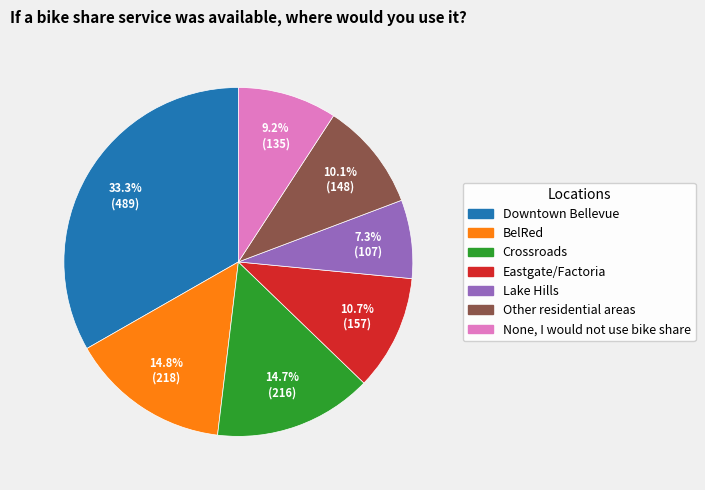

Is there a majority slice in this chart?

No